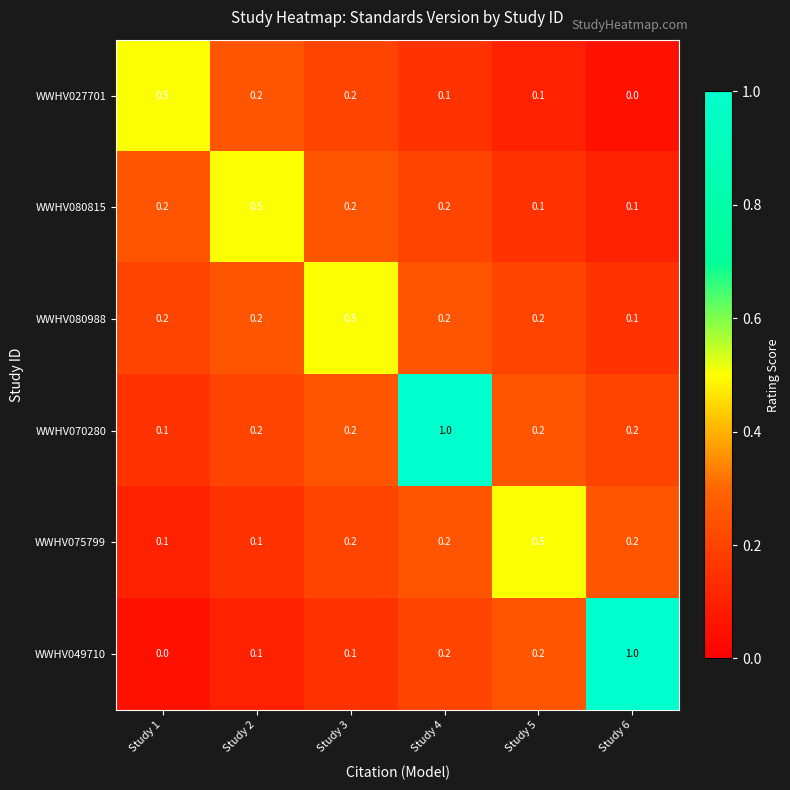

Which series has the widest spread of values?

WWHV049710